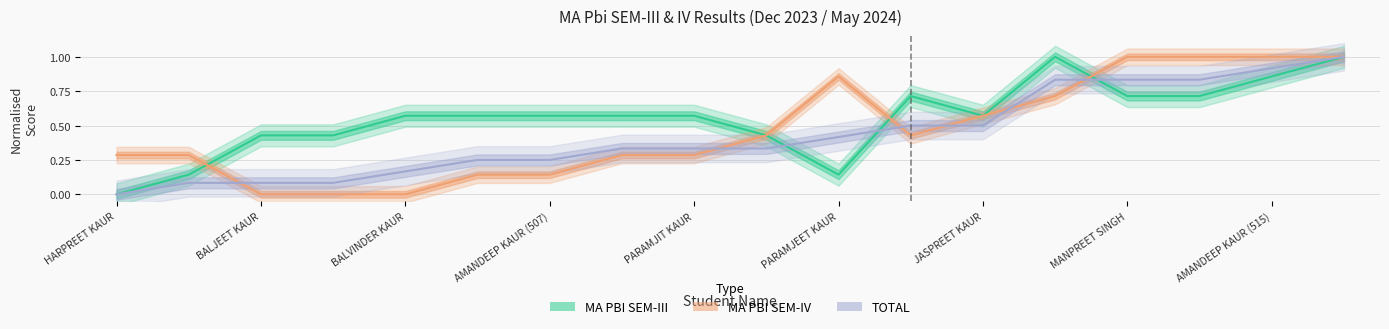

How many intersections are there between MA PBI SEM-IV and TOTAL?

6